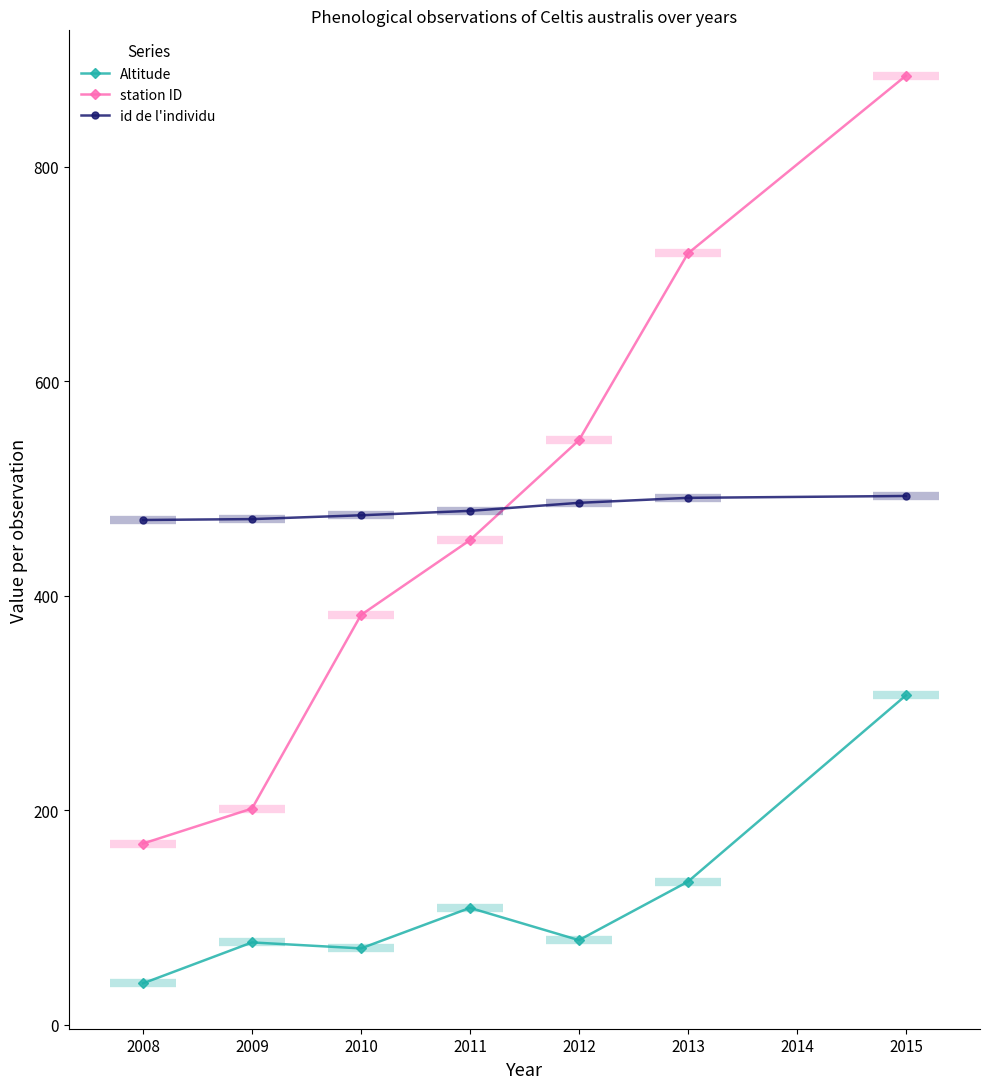

List the series in order of their peak value, lowest first.

Altitude, id de l'individu, station ID